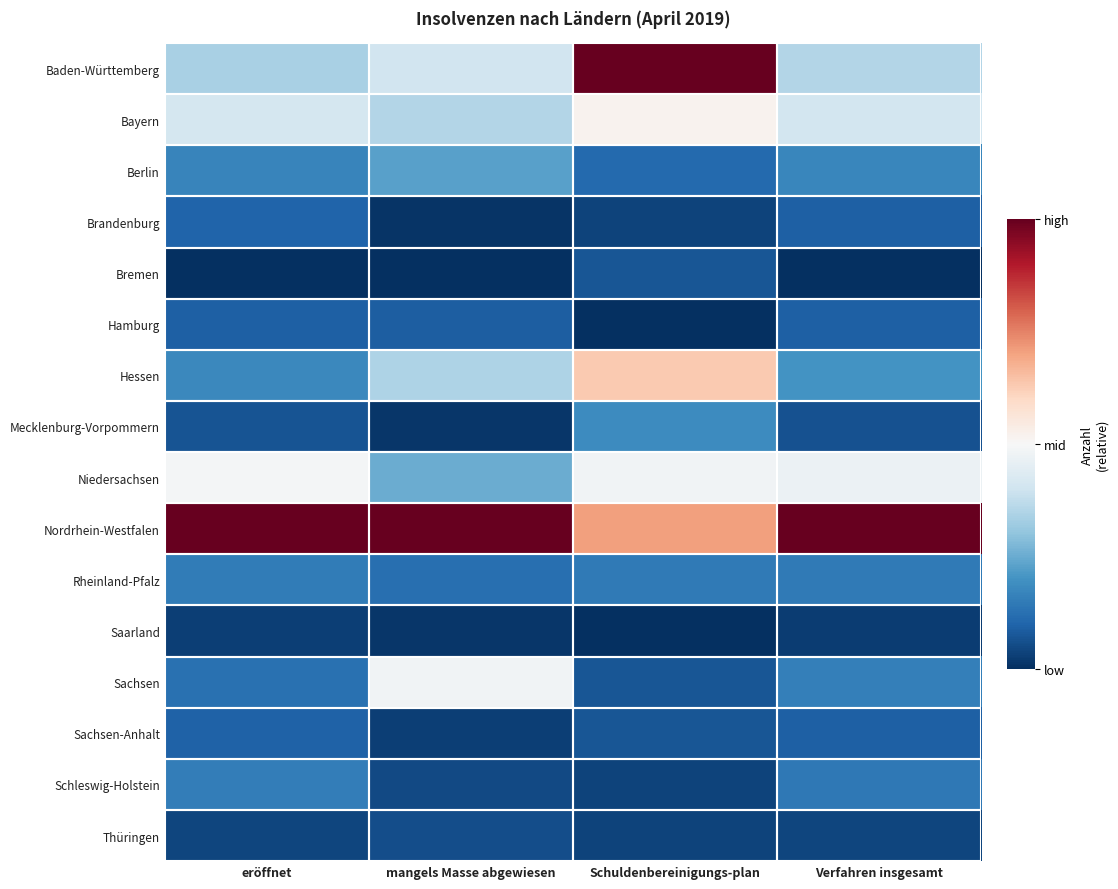

At which category does the chart reach its peak across all series?

Schuldenbereinigungs-plan